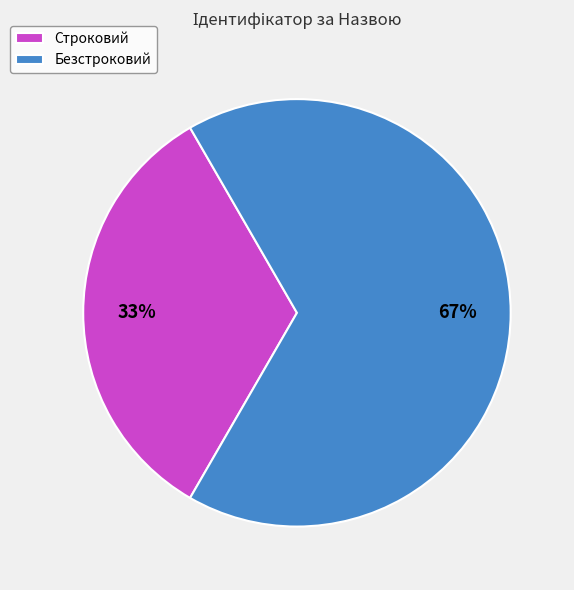

Rank the categories by value from highest to lowest.

Безстроковий, Строковий